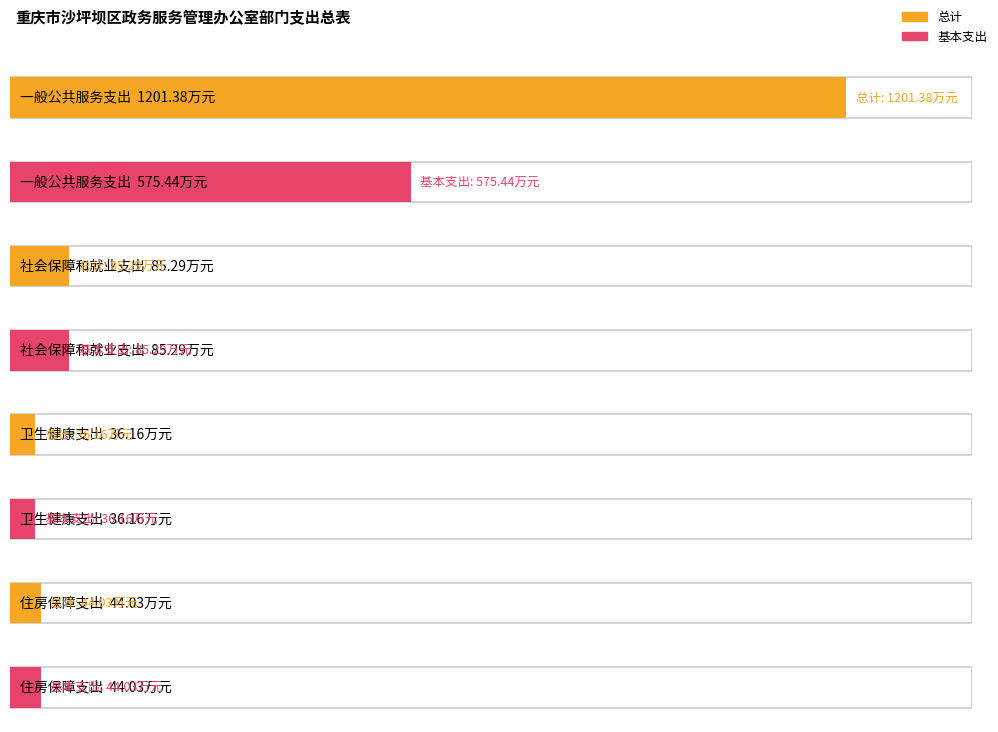

What is the label of the 2nd bar from the right?

卫生健康支出